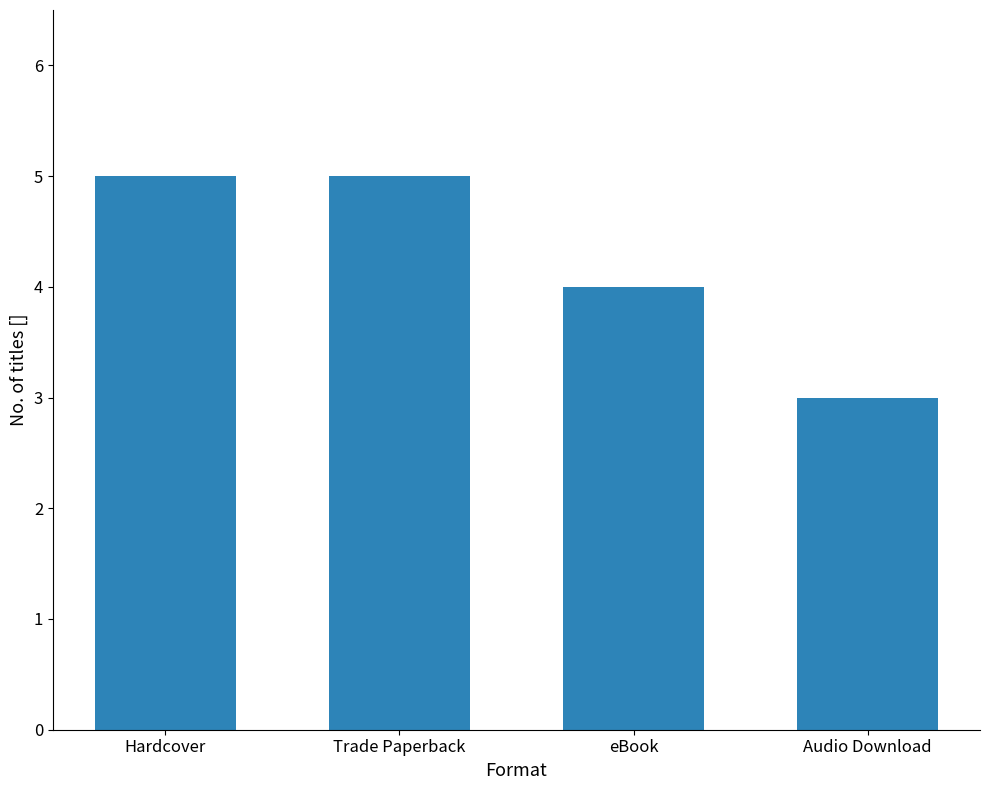

What is the difference between the maximum and minimum values?

2